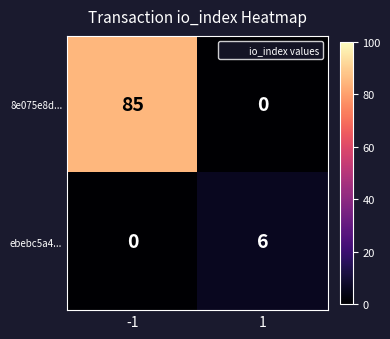

What is the difference between the maximum and minimum values in the 8e075e8d... series?

85